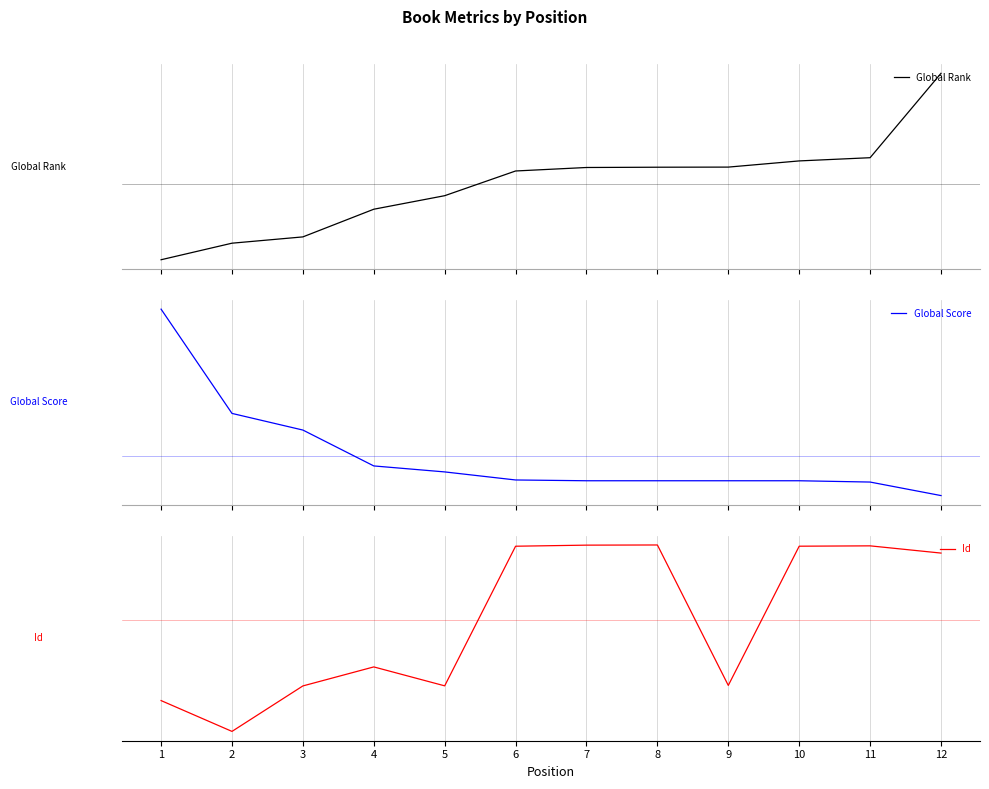

Which label corresponds to the largest value in the chart?

1